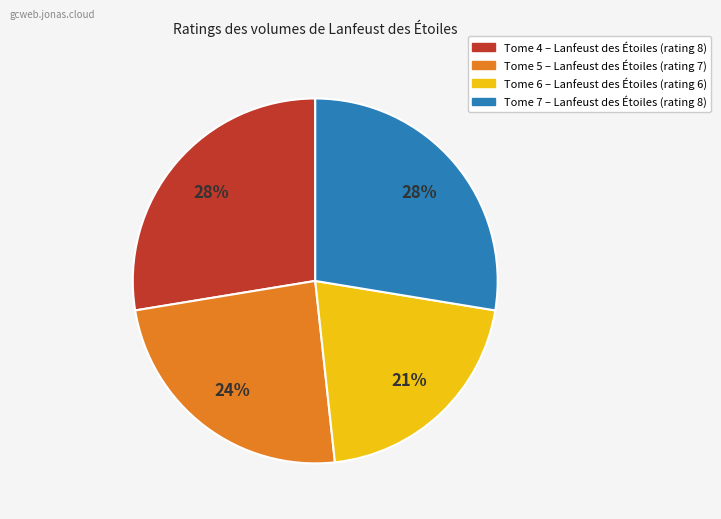

Does any single category account for the majority?

No